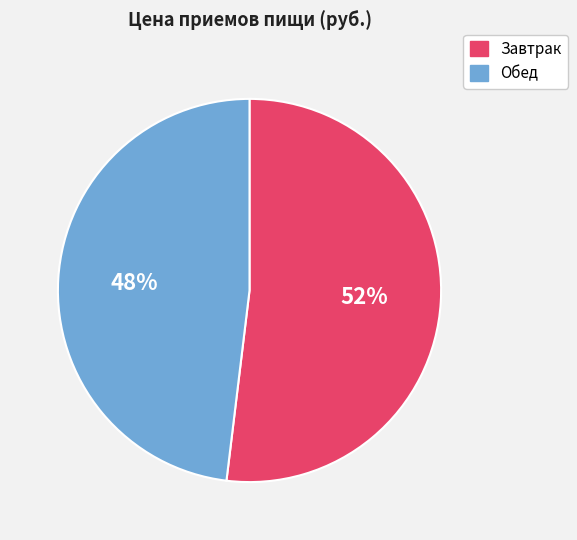

What is the smallest slice in the pie chart?

Обед